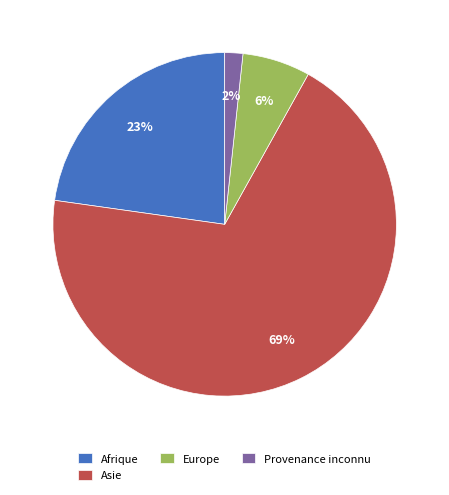

Is the sum of Asie and Europe greater than half?

Yes